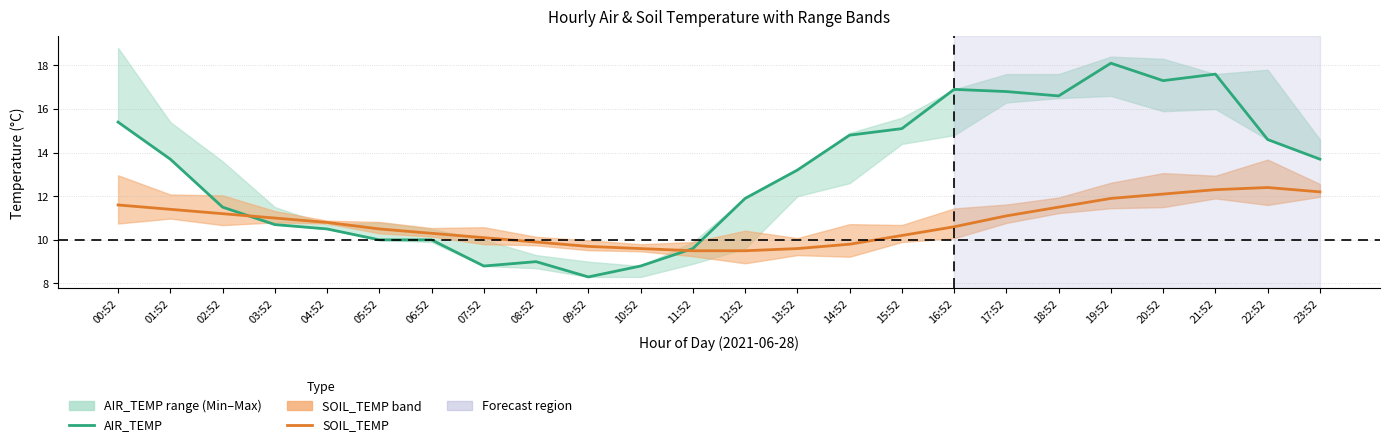

Reading left to right, what are all the values shown in this chart?

AIR_TEMP: 00:52=15.4	01:52=13.7	02:52=11.5	03:52=10.7	04:52=10.5	05:52=10.0	06:52=10.0	07:52=8.8	08:52=9.0	09:52=8.3	10:52=8.8	11:52=9.6	12:52=11.9	13:52=13.2	14:52=14.8	15:52=15.1	16:52=16.9	17:52=16.8	18:52=16.6	19:52=18.1	20:52=17.3	21:52=17.6	22:52=14.6	23:52=13.7
SOIL_TEMP: 00:52=11.6	01:52=11.4	02:52=11.2	03:52=11.0	04:52=10.8	05:52=10.5	06:52=10.3	07:52=10.1	08:52=9.9	09:52=9.7	10:52=9.6	11:52=9.5	12:52=9.5	13:52=9.6	14:52=9.8	15:52=10.2	16:52=10.6	17:52=11.1	18:52=11.5	19:52=11.9	20:52=12.1	21:52=12.3	22:52=12.4	23:52=12.2